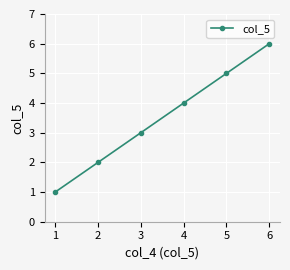

What is the ratio of the value at 3 to the value at 1?

3.0